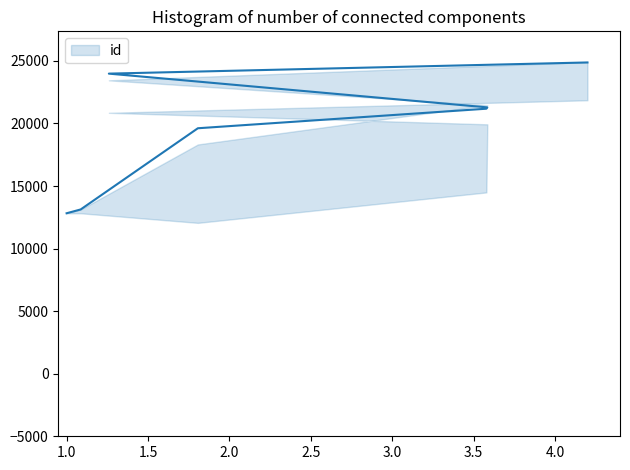

What is the value of the 1st point from the left?

12822